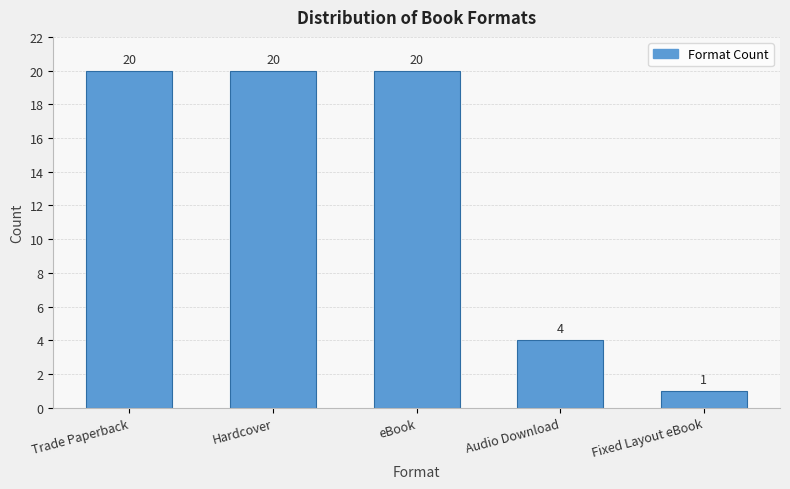

Reading left to right, extract all data points from this chart.

Trade Paperback=20	Hardcover=20	eBook=20	Audio Download=4	Fixed Layout eBook=1